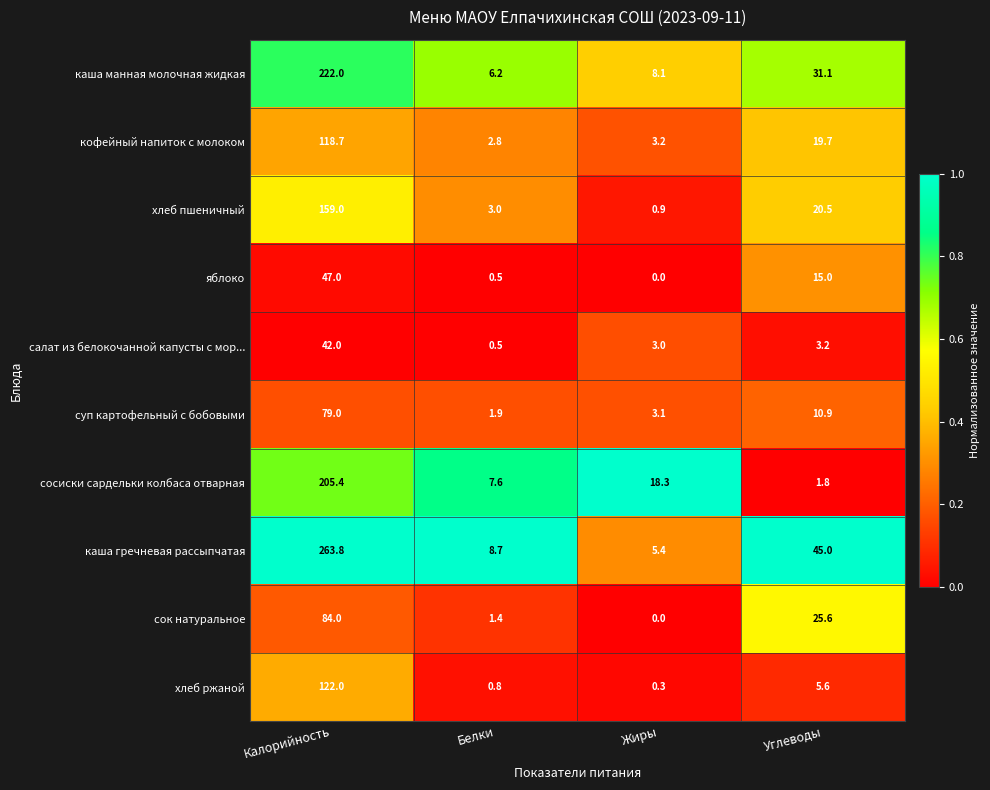

What is the sum of all яблоко values?

62.5